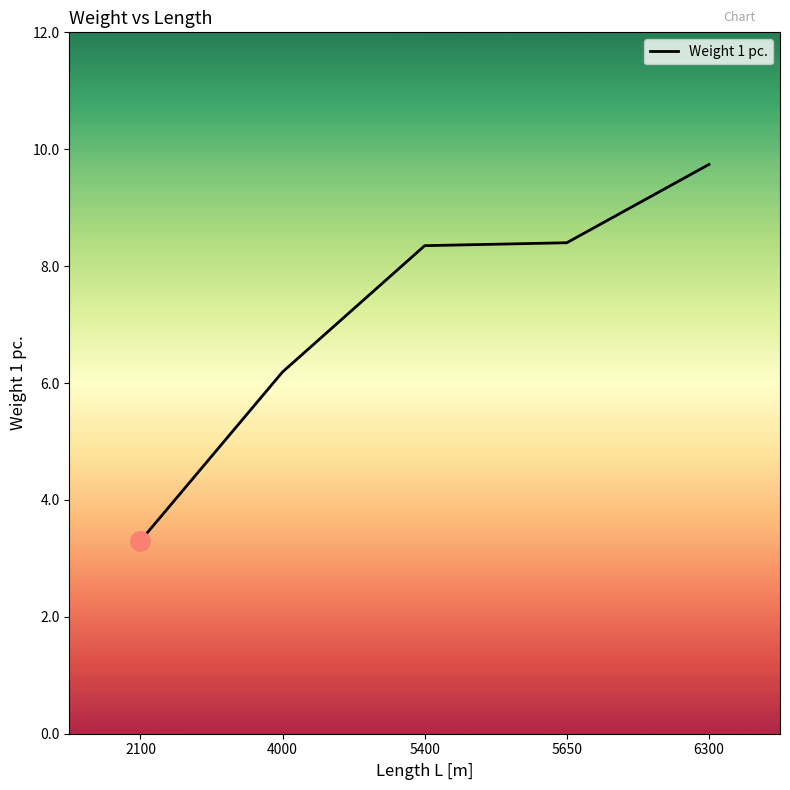

The value at 5400 is 14.2. True or false?

False